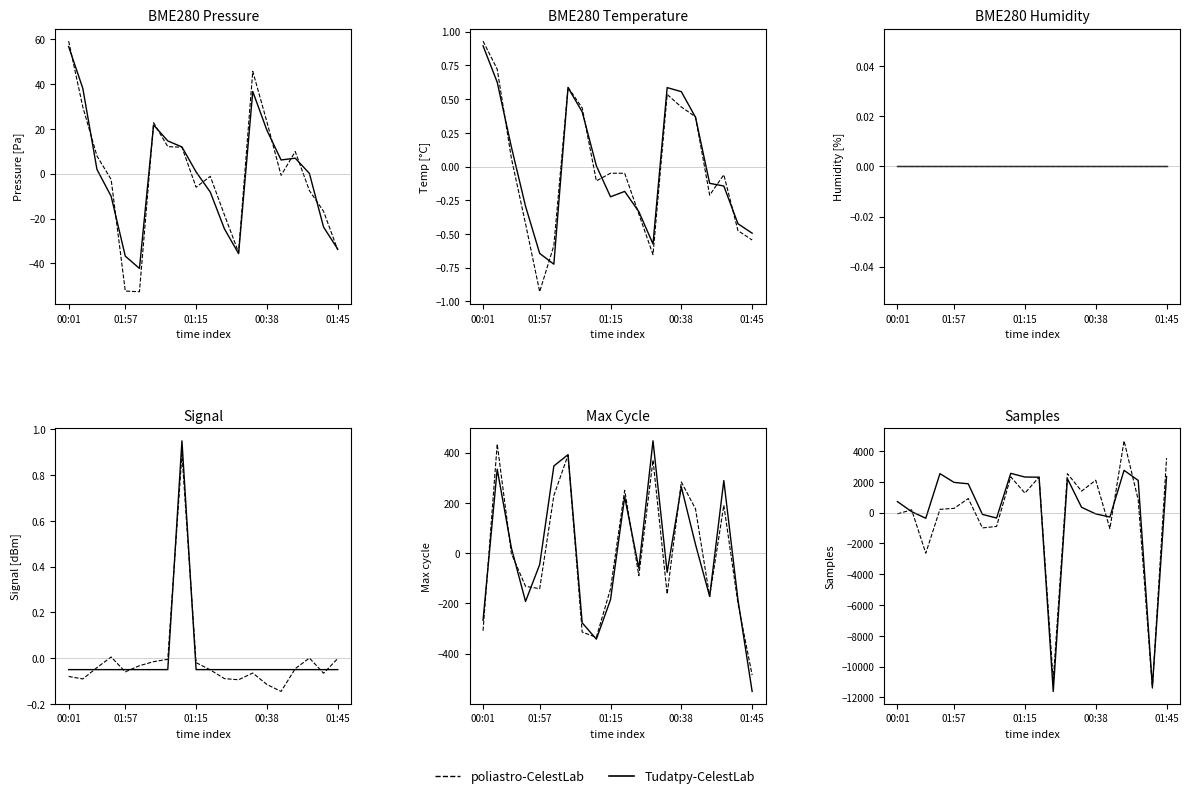

Which series has the widest spread of values?

Dashed-Series